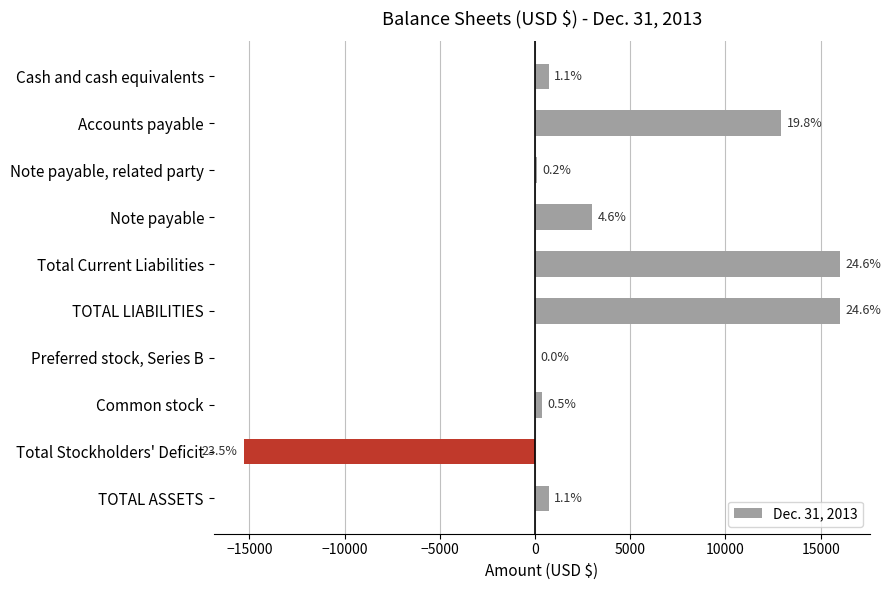

How many values are above zero?

9